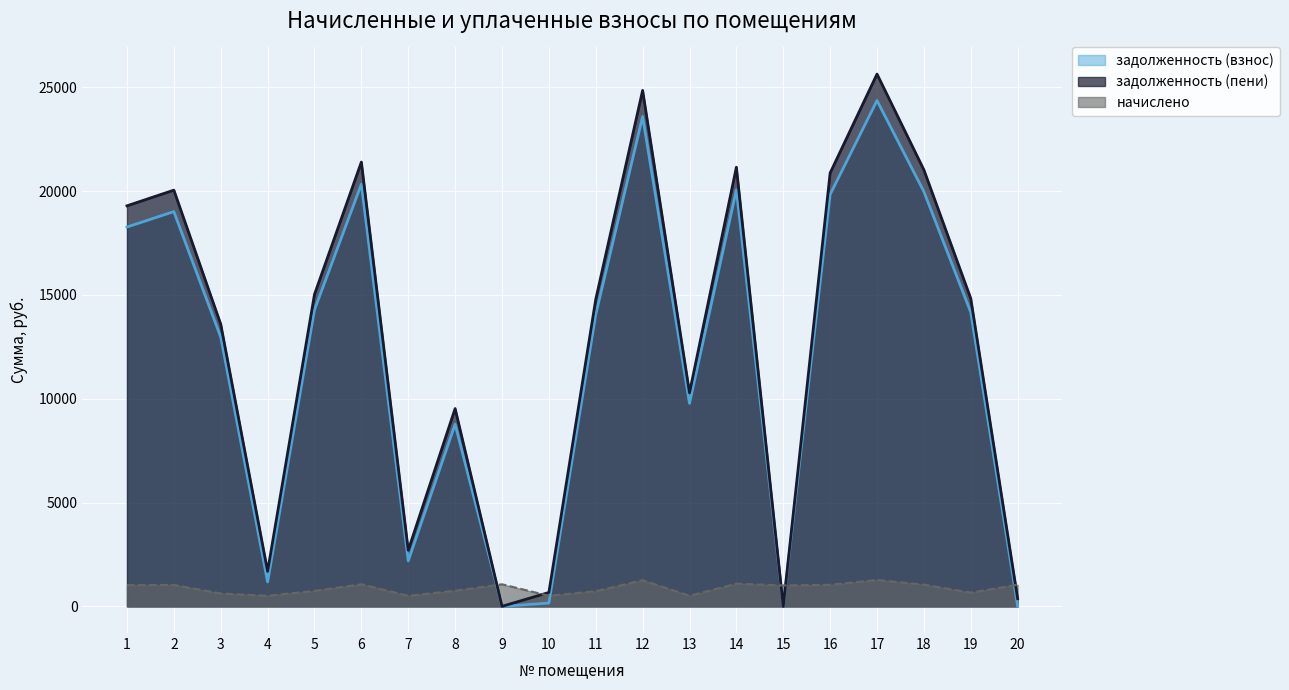

The value of задолженность (пени) at 11 is 25181.4. True or false?

False